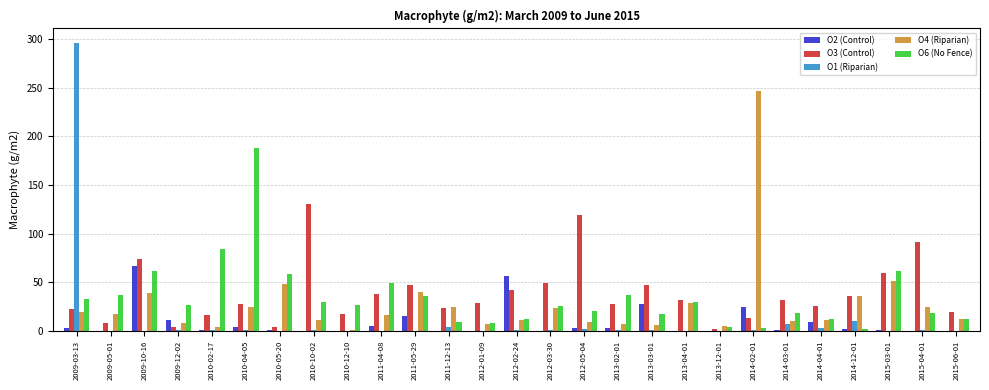

At which category does the chart reach its peak across all series?

2009-03-13